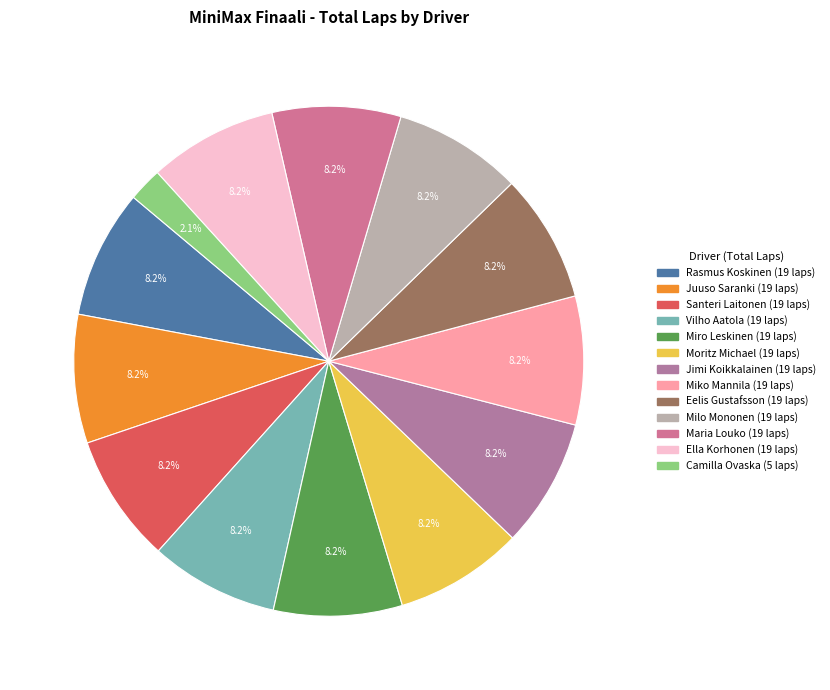

Is the sum of Maria Louko and Miro Leskinen greater than half?

No